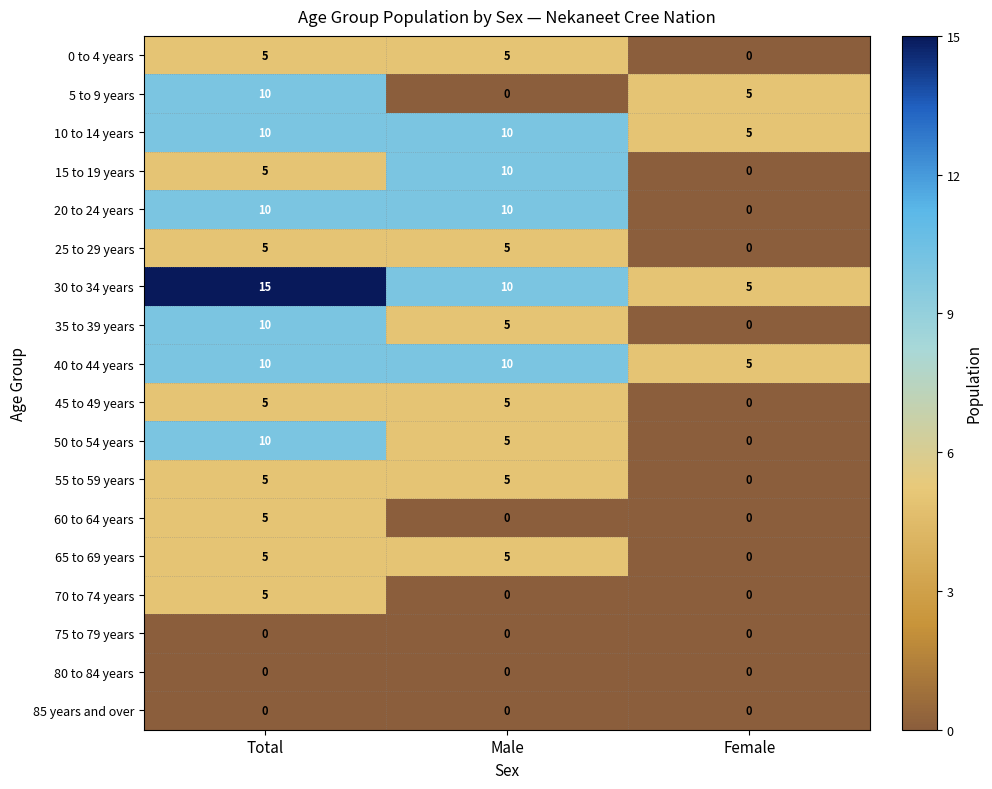

Is the value of 35 to 39 years at Total greater than the value of 70 to 74 years at Male?

Yes